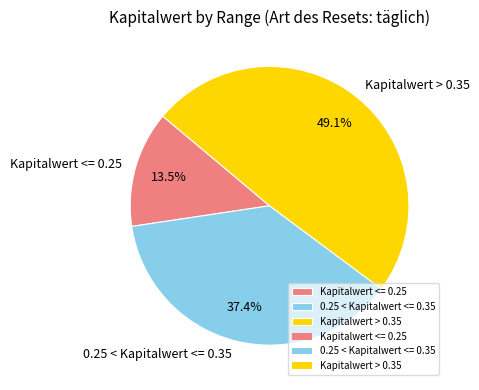

How much of the chart is everything except 0.25 < Kapitalwert <= 0.35?

62.6%